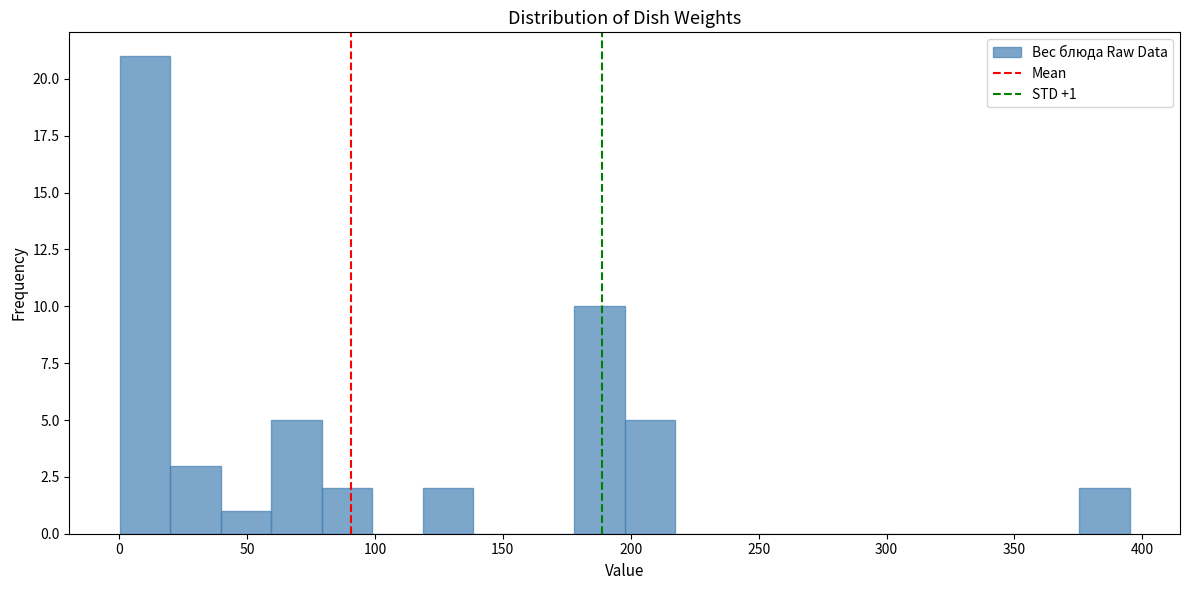

Read against the x-axis, roughly where is the centre of the tallest bar?

10